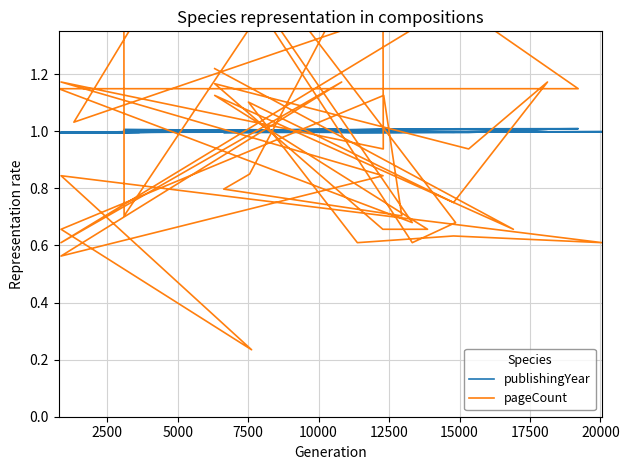

What is the smallest value displayed?

0.2